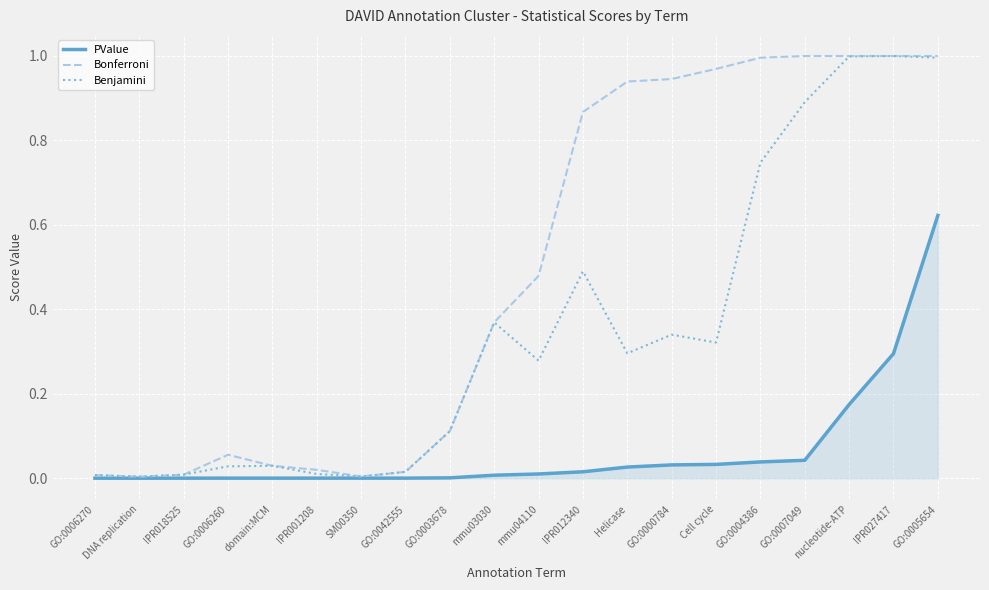

What is the total value across all series at GO:0005654?

2.6